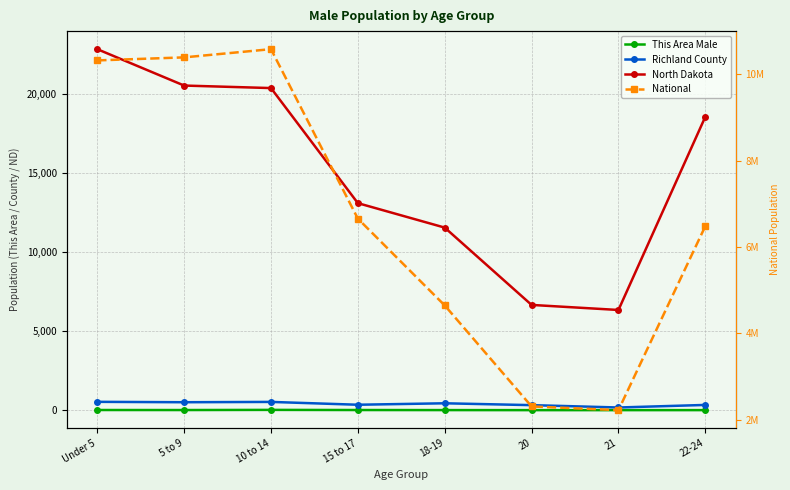

Is it true that This Area Male equals 1 at 22-24?

True